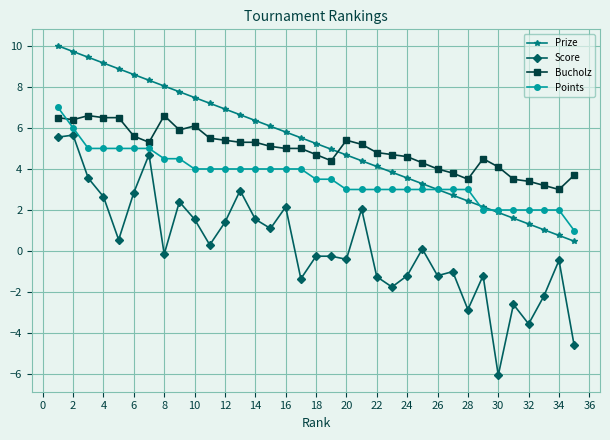

What is the greatest value displayed?

10.0